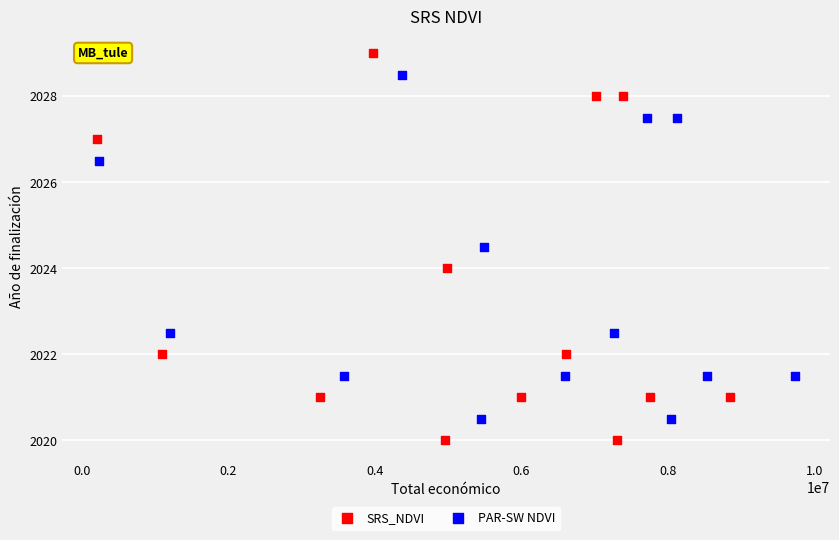

What are all the series names shown in the legend?

SRS_NDVI, PAR-SW NDVI